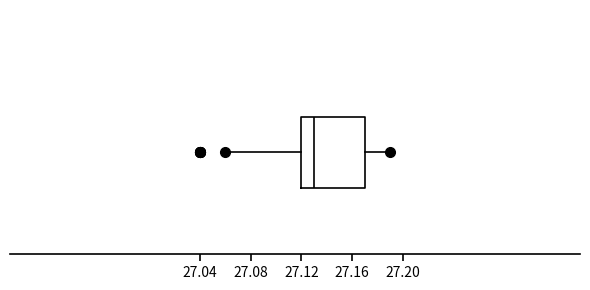

Read this box plot against the x-axis: the position of the median line, the range covered by the box, and the ends of both whiskers. The values are not printed on the chart, so give them approximately, as read against the axis.

median 27.13, box 27.12 to 27.17, whiskers 27.06 to 27.19